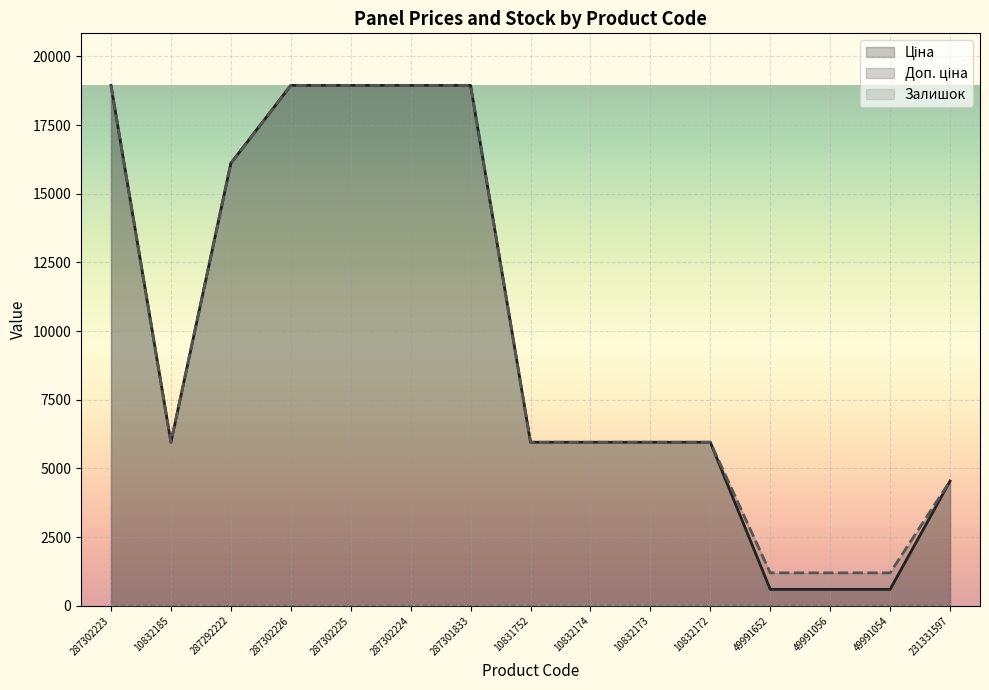

What position from the right is 287302225?

11